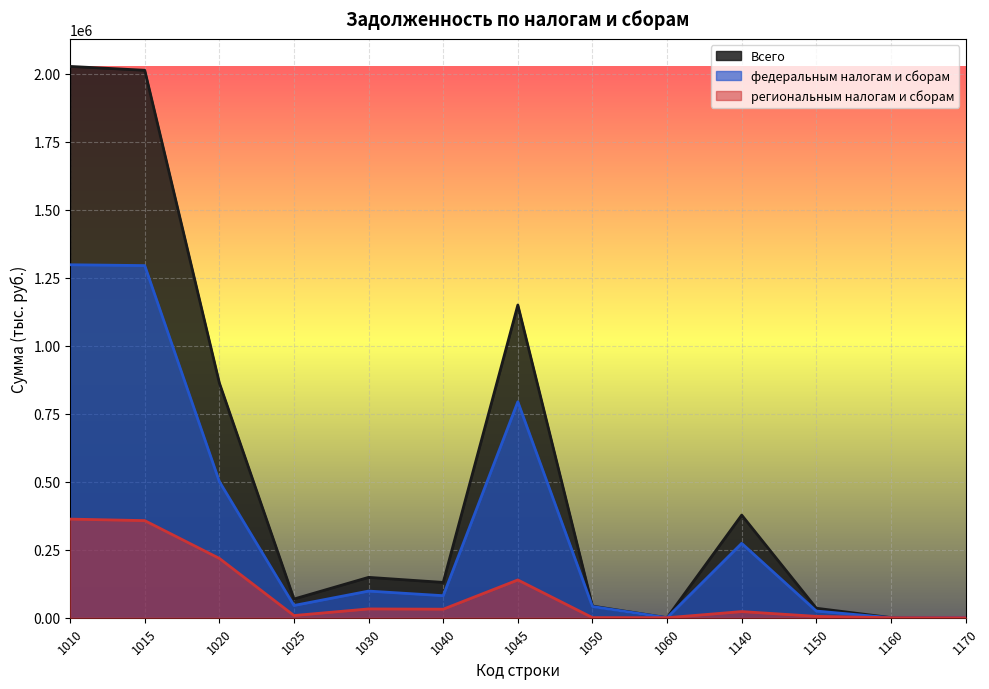

Reading left to right, what are all the values shown in this chart?

Всего: 2027106	2012992	863133	68801	148465	129838	1149859	42817	0	377365	34954	383	963
федеральным налогам и сборам: 1297842	1294802	500638	45060	97985	81001	794164	41180	0	273542	24544	0	963
региональным налогам и сборам: 362665	357076	218145	8091	32347	31405	138931	410	0	22599	5065	0	0